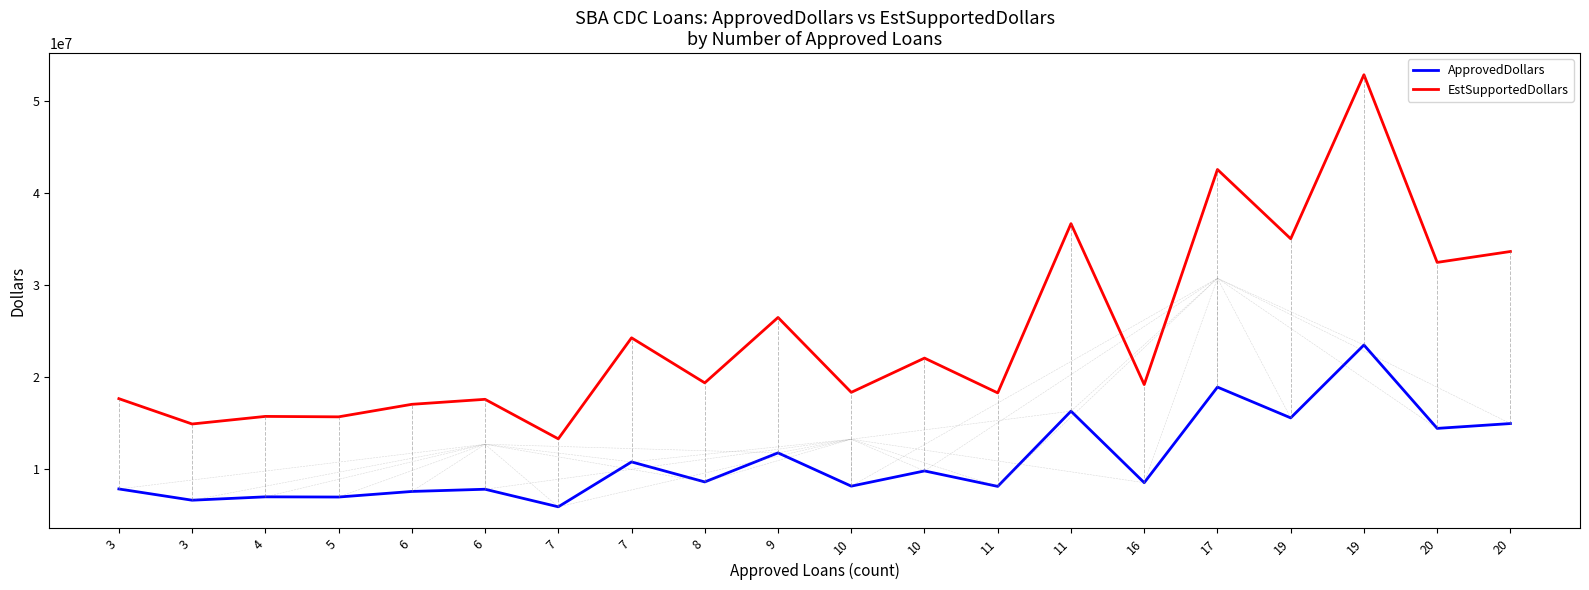

True or false: EstSupportedDollars and ApprovedDollars intersect in this chart.

False